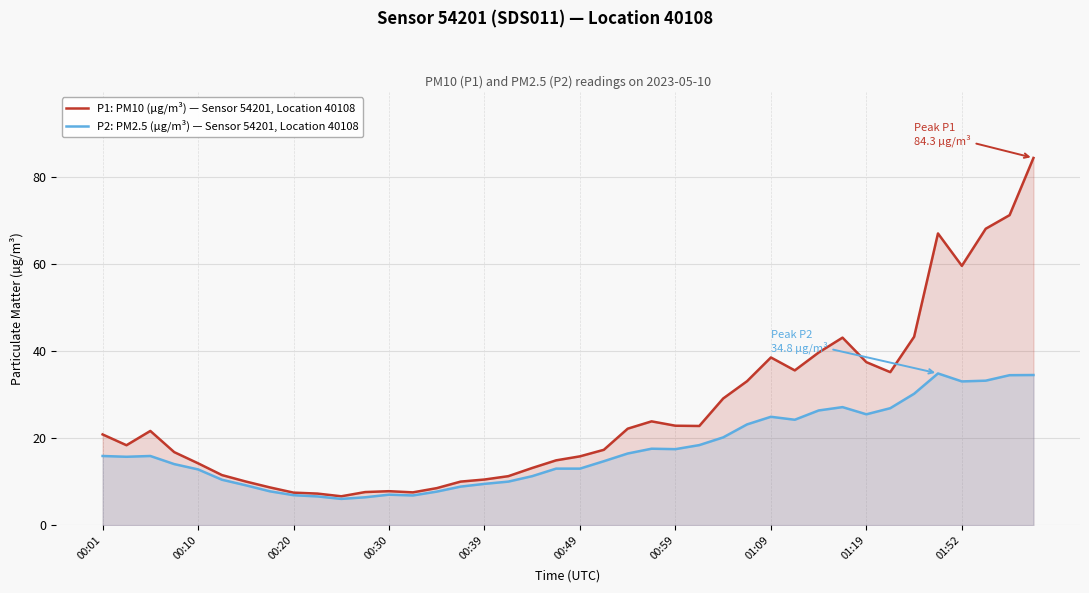

What are all the series names shown in the legend?

P1: PM10 (µg/m³) — Sensor 54201, Location 40108, P2: PM2.5 (µg/m³) — Sensor 54201, Location 40108